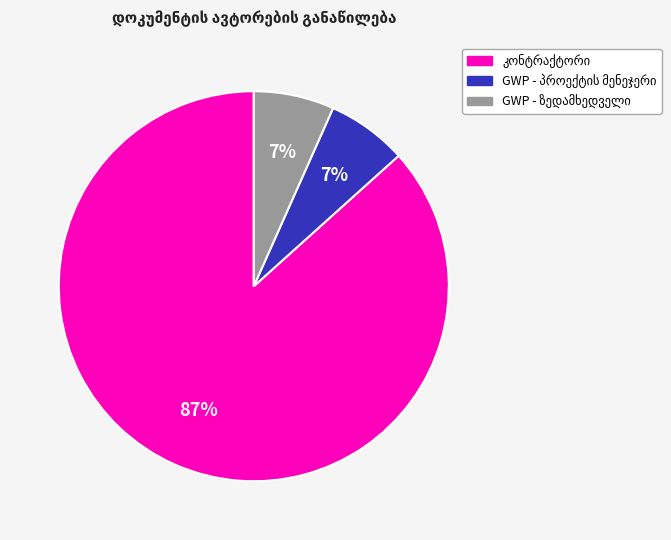

Is there any slice that represents more than half of the pie?

Yes